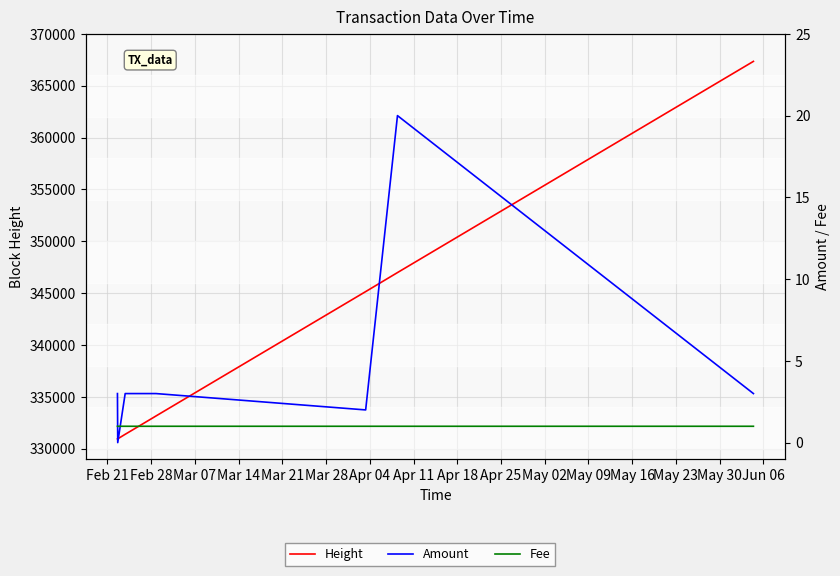

What is the maximum value for Height?

367347.0